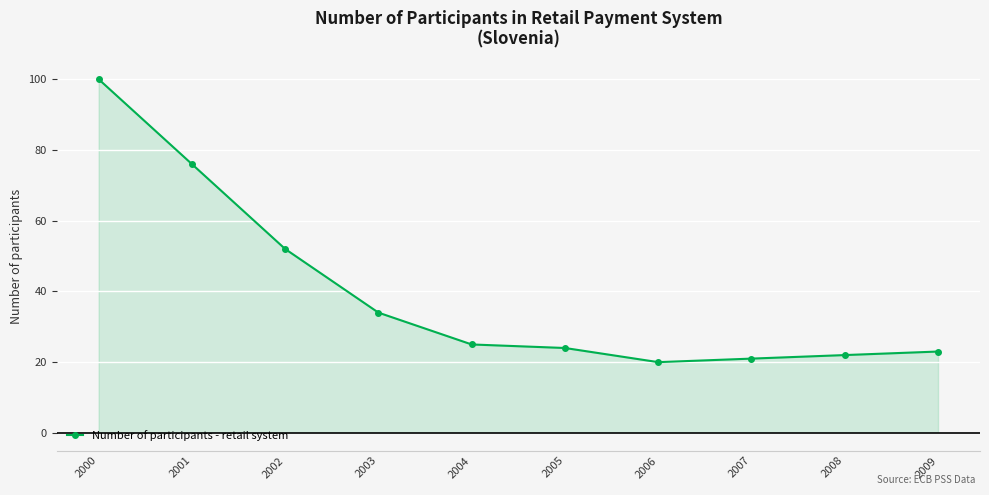

At which category does the data reach its first local valley?

2006